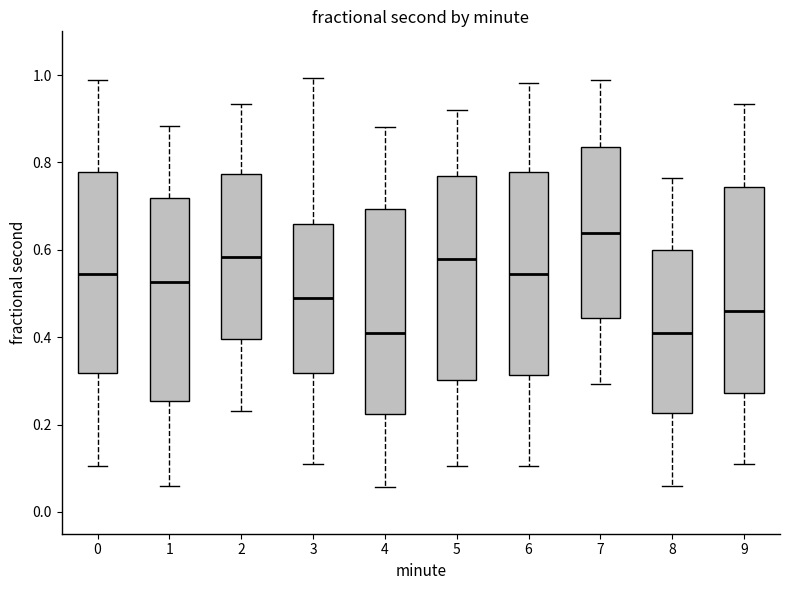

Where is the lower edge of the box at x = 3 on the y-axis? The values are not printed on the chart, so give them approximately, as read against the axis.

0.32